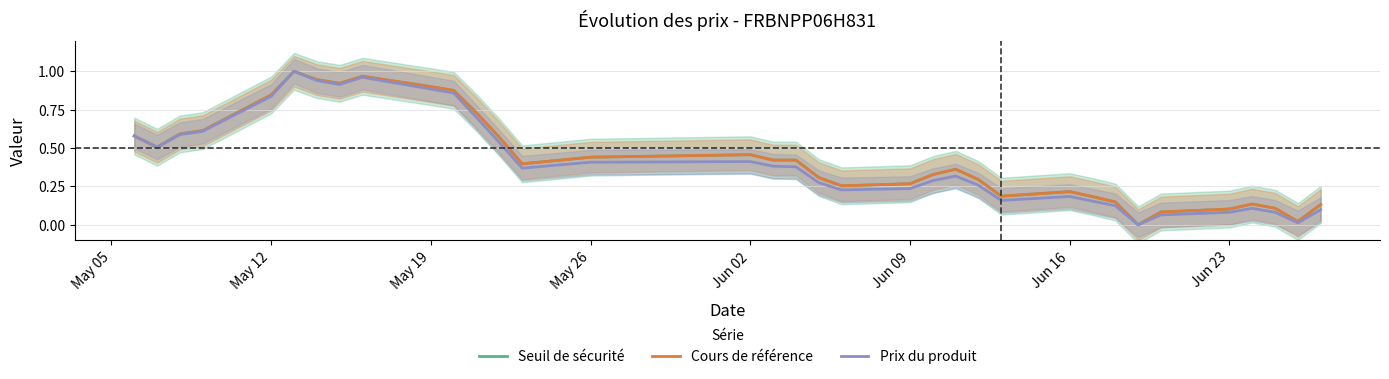

True or false: Seuil de sécurité has more than 0 interior local peaks.

True